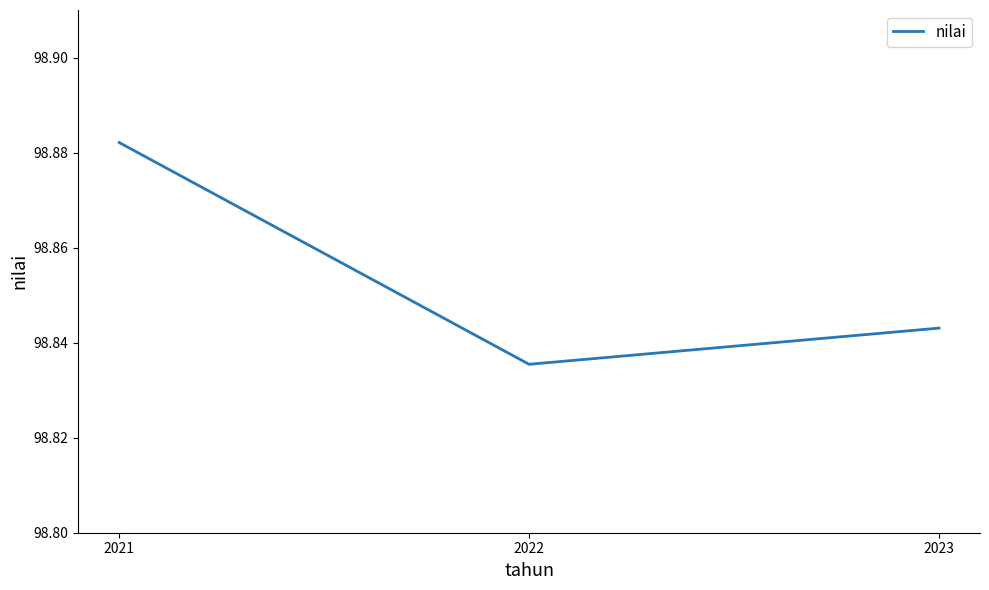

Which category has the lowest value across all series?

2022